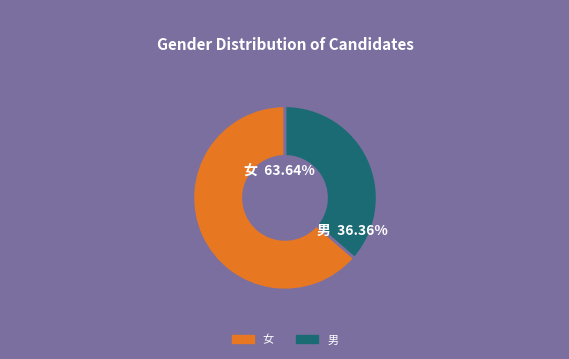

How many slices are in this pie chart?

2